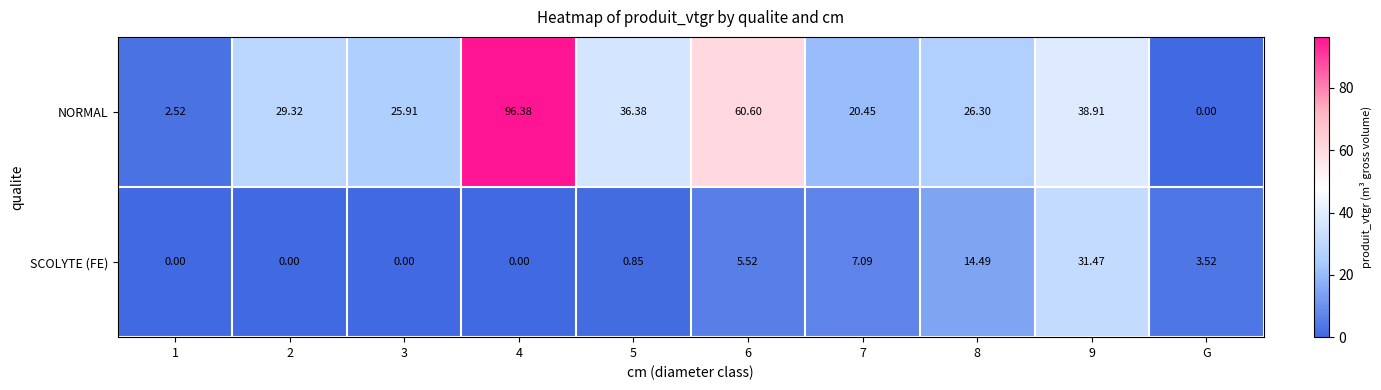

Rank the series by their average value, from lowest to highest.

SCOLYTE (FE), NORMAL